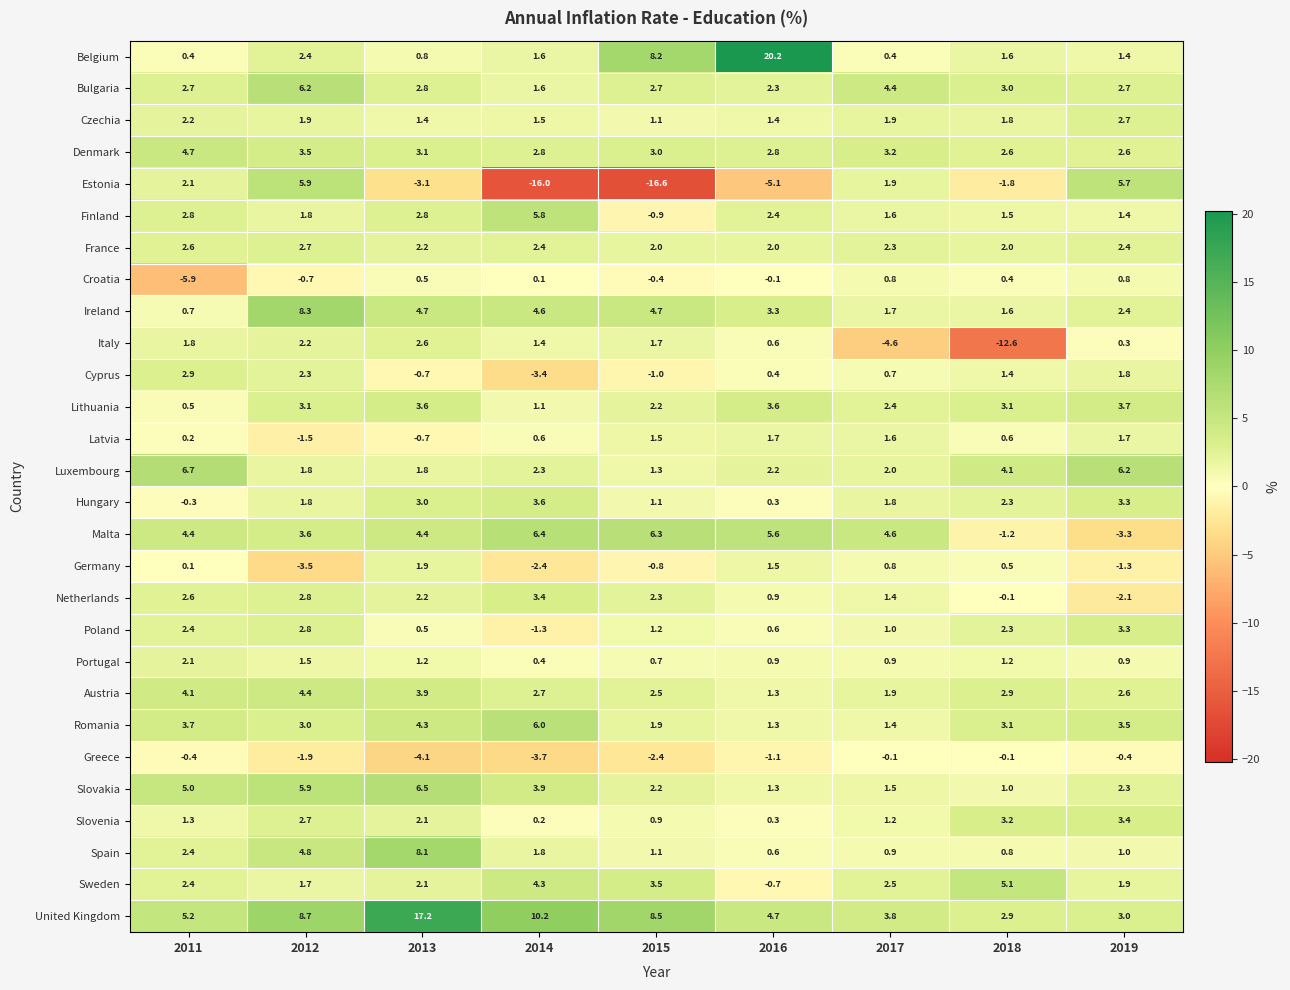

The value of Malta at 2014 is 3.3. True or false?

False